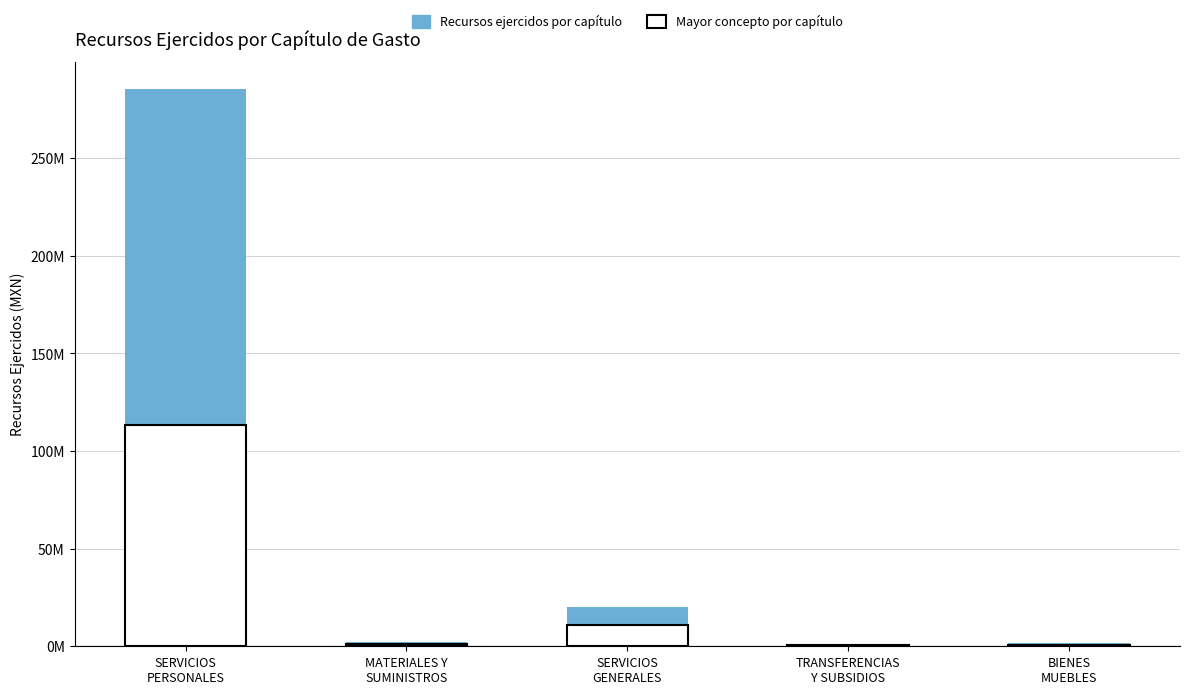

What is the label of the 3rd bar from the right?

SERVICIOS
GENERALES